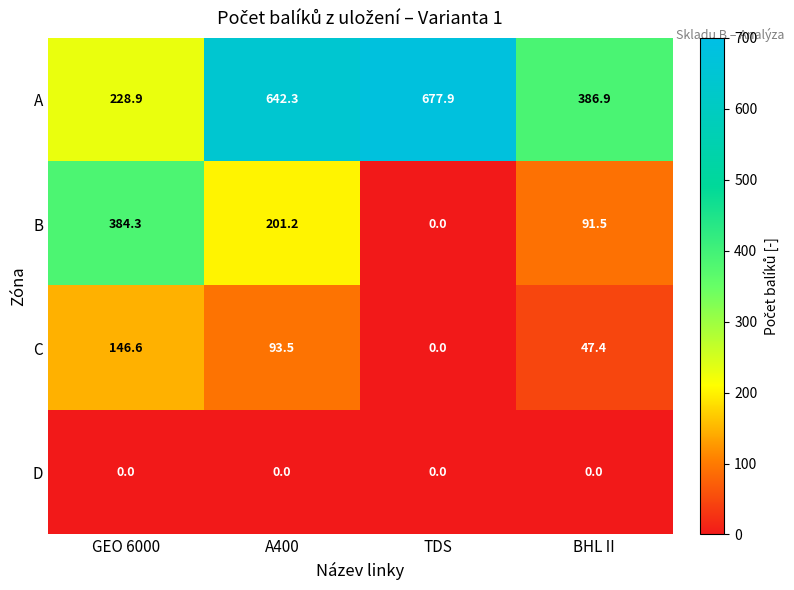

Between A400 and TDS, which series saw the biggest shift?

B